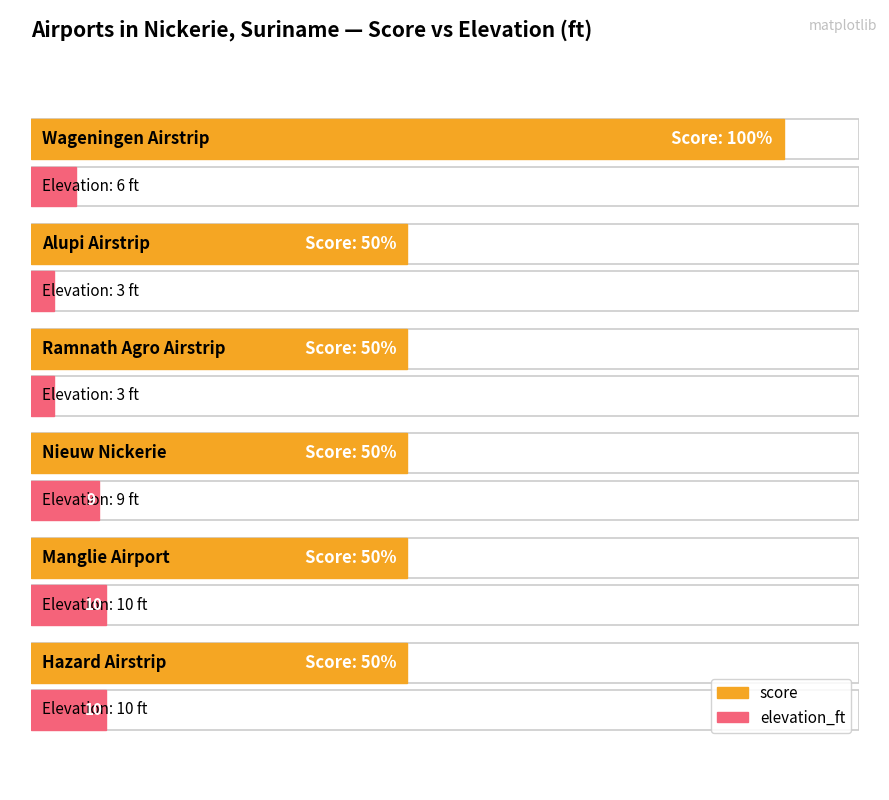

Reading left to right, transcribe all the data shown in this chart.

score: Wageningen Airstrip=100	Alupi Airstrip=50	Ramnath Agro Airstrip=50	Nieuw Nickerie=50	Manglie Airport=50	Hazard Airstrip=50
elevation_ft: Wageningen Airstrip=6	Alupi Airstrip=3	Ramnath Agro Airstrip=3	Nieuw Nickerie=9	Manglie Airport=10	Hazard Airstrip=10